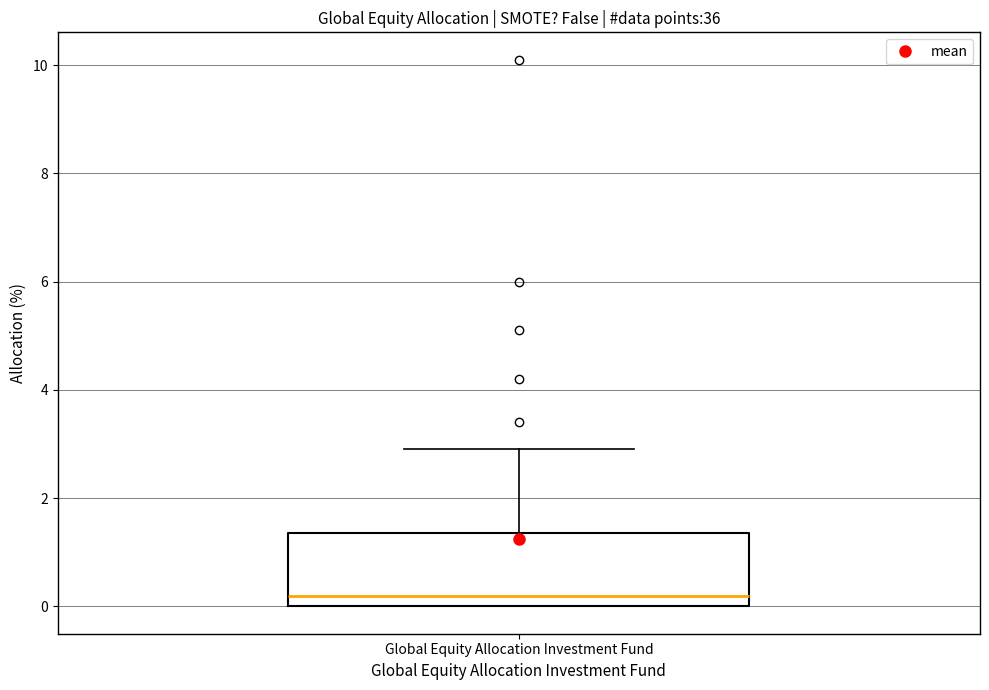

Transcribe this box plot: give where the median line is, the range the box spans, and where the two whiskers end, as read against the y-axis. The values are not printed on the chart, so give them approximately, as read against the axis.

median 0.2, box 0.0 to 1.4, whiskers 0.0 to 3.0